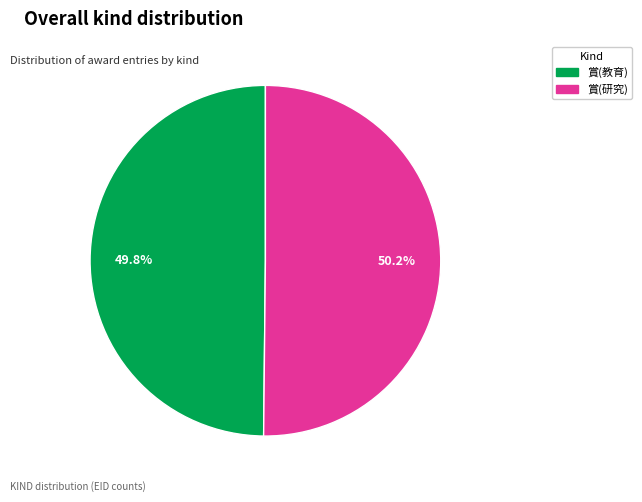

How many segments does this pie chart have?

2